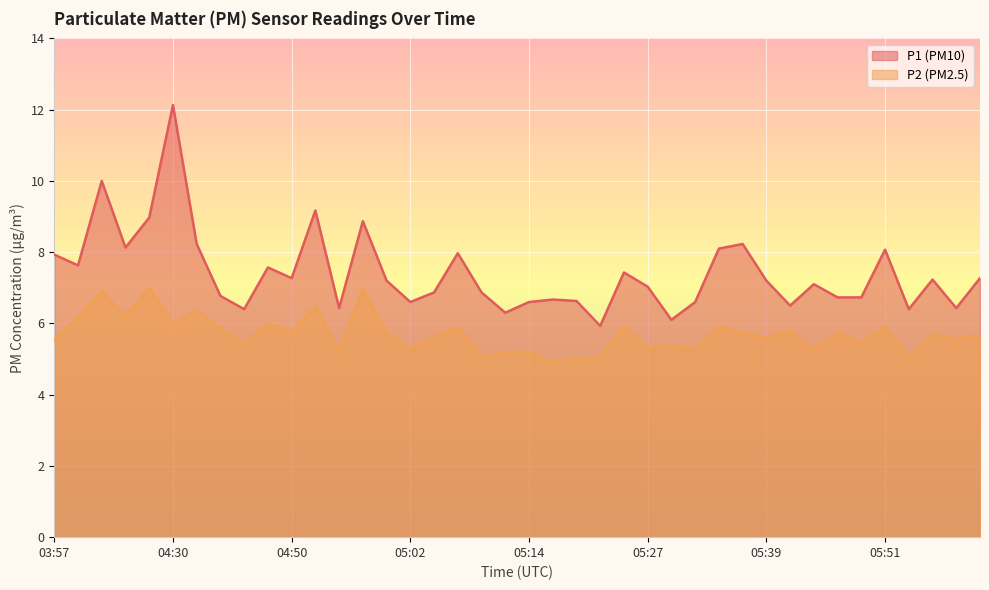

What is the sum of all P1 values?

296.3